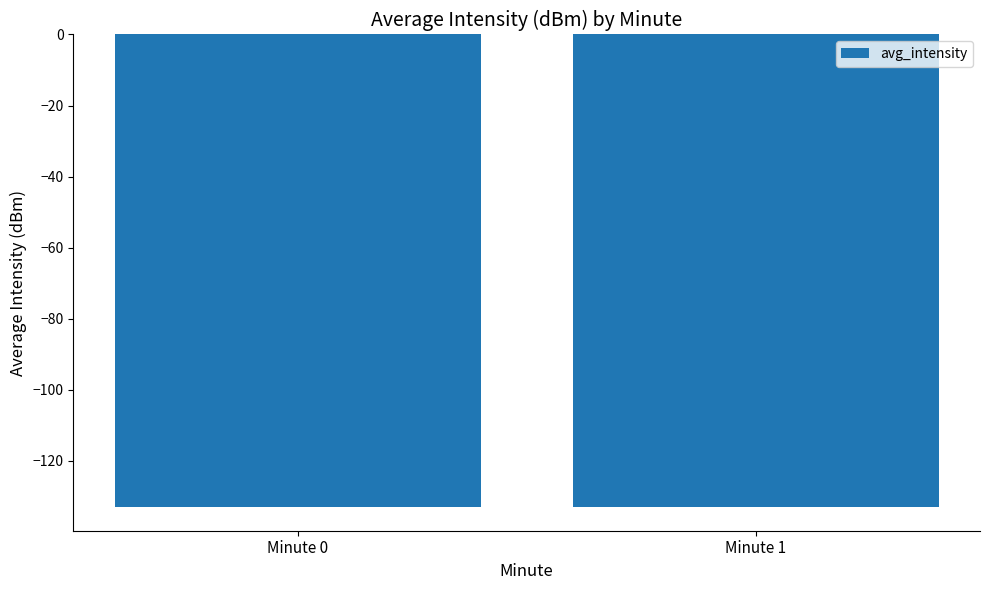

Is it true that the value at Minute 0 is -133.0?

True